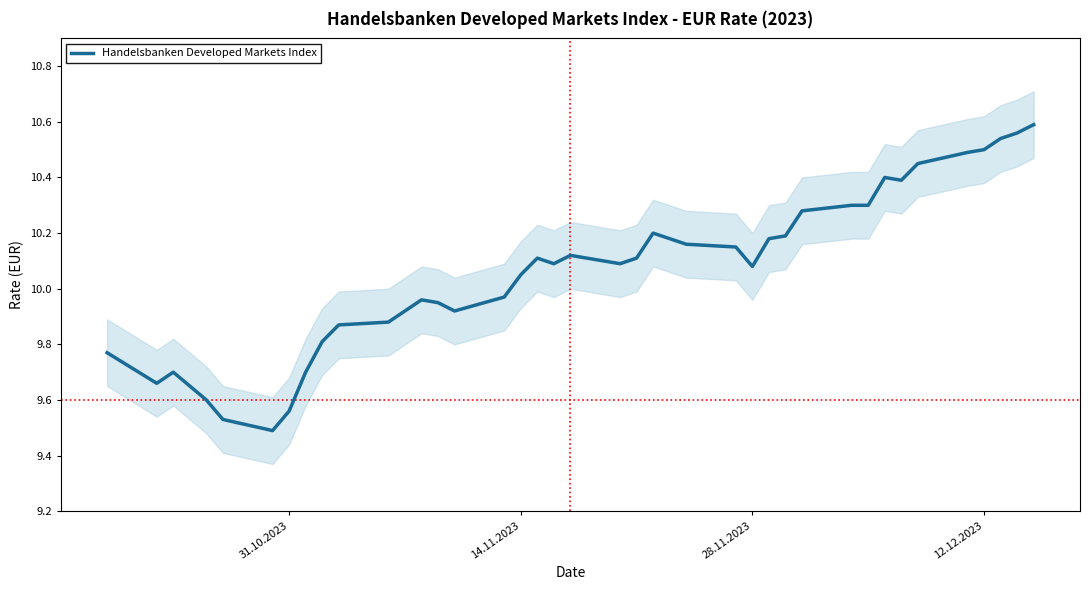

Does the chart have visible grid lines?

No